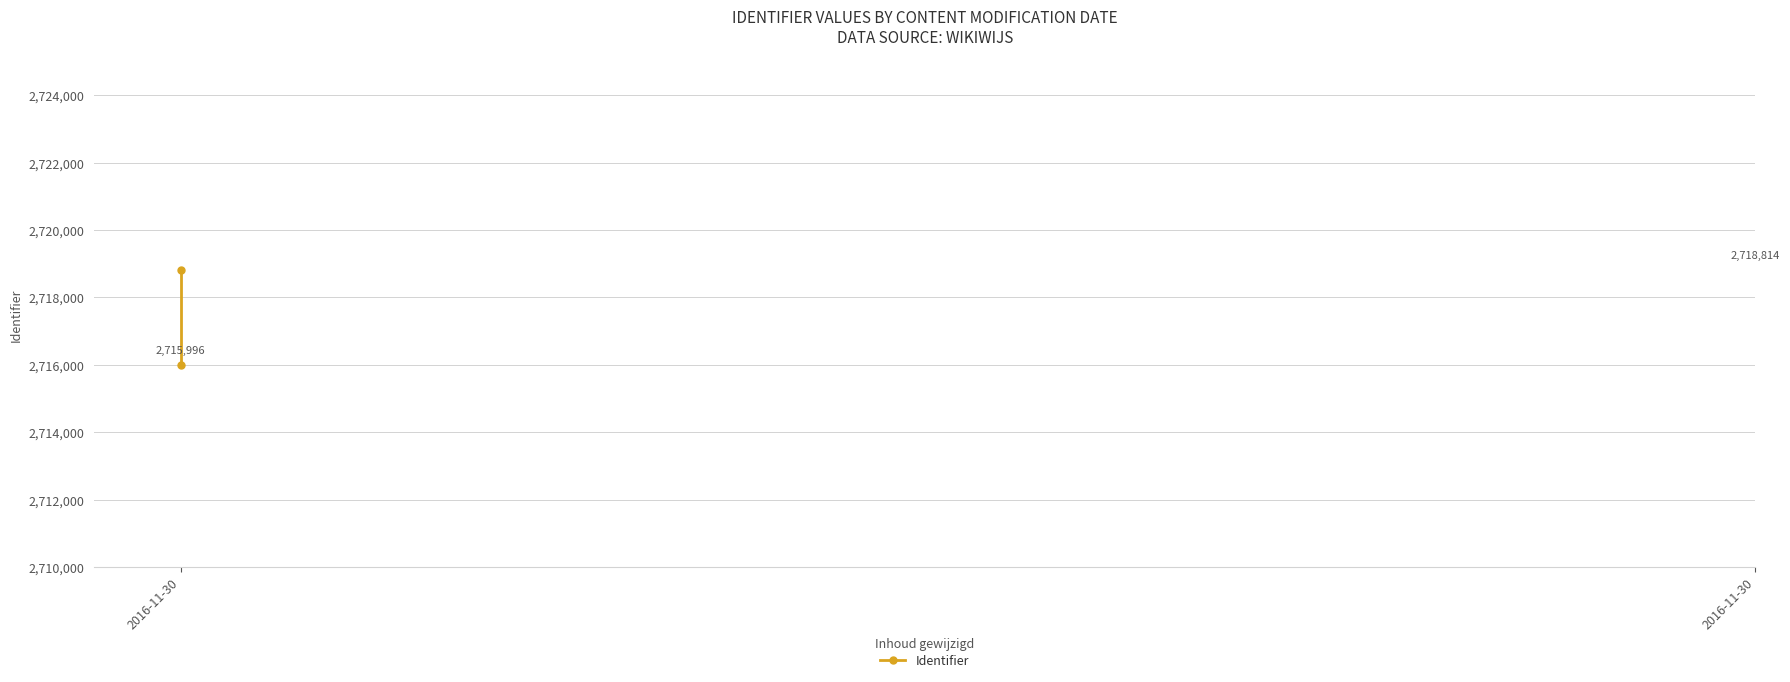

What is the sum of all values?

5434810